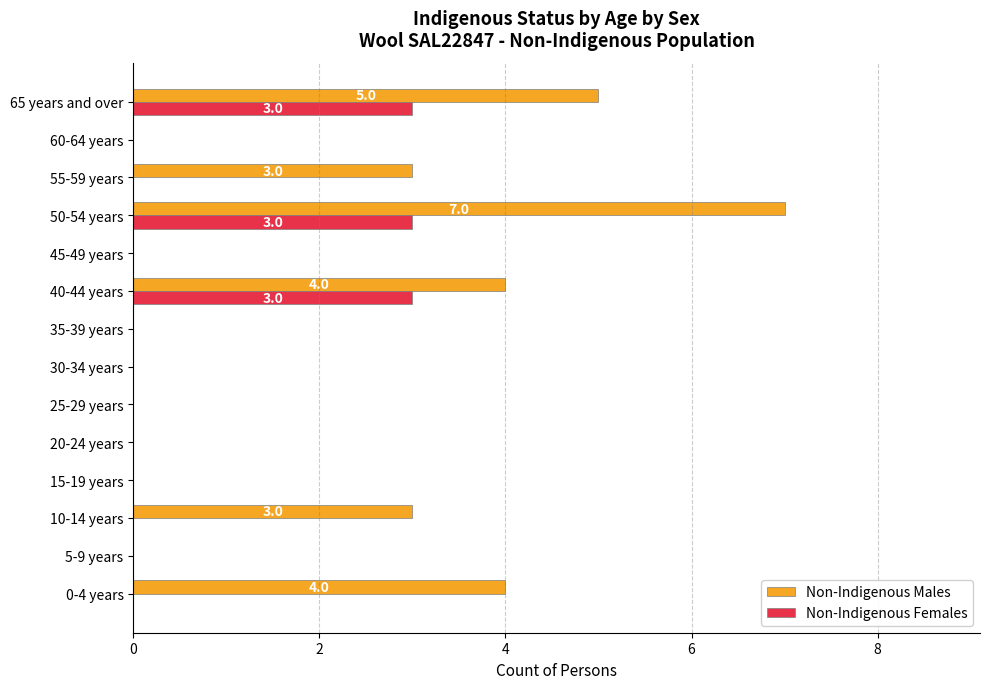

Is it true that Non-Indigenous Females equals -1 at 0-4 years?

False